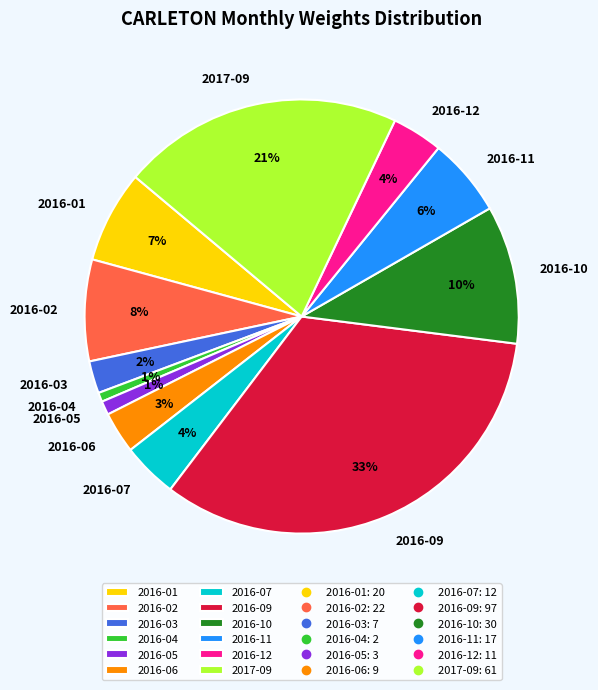

How many slices are in this pie chart?

12